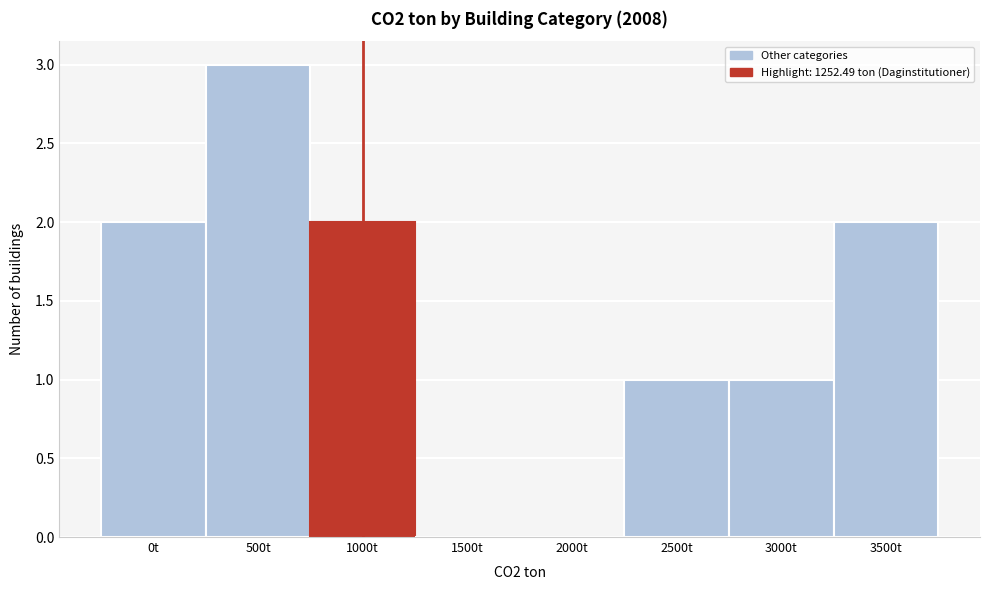

Reading right to left, transcribe all the data shown in this chart.

3500t=2	3000t=1	2500t=1	2000t=0	1500t=0	1000t=2	500t=3	0t=2